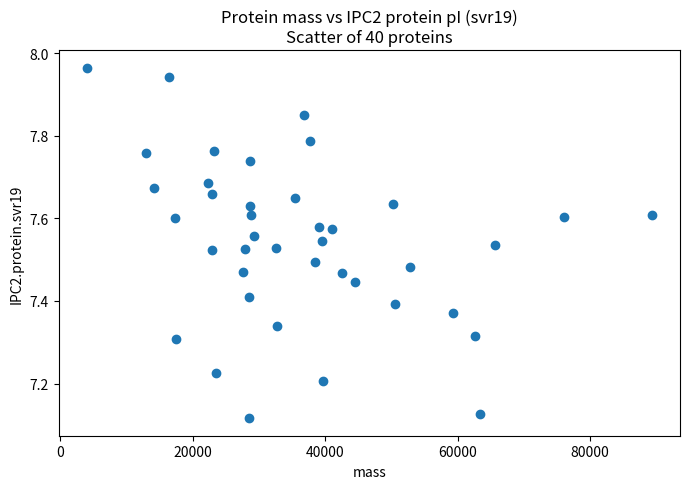

What is the range of X values (max minus min)?

85266.3